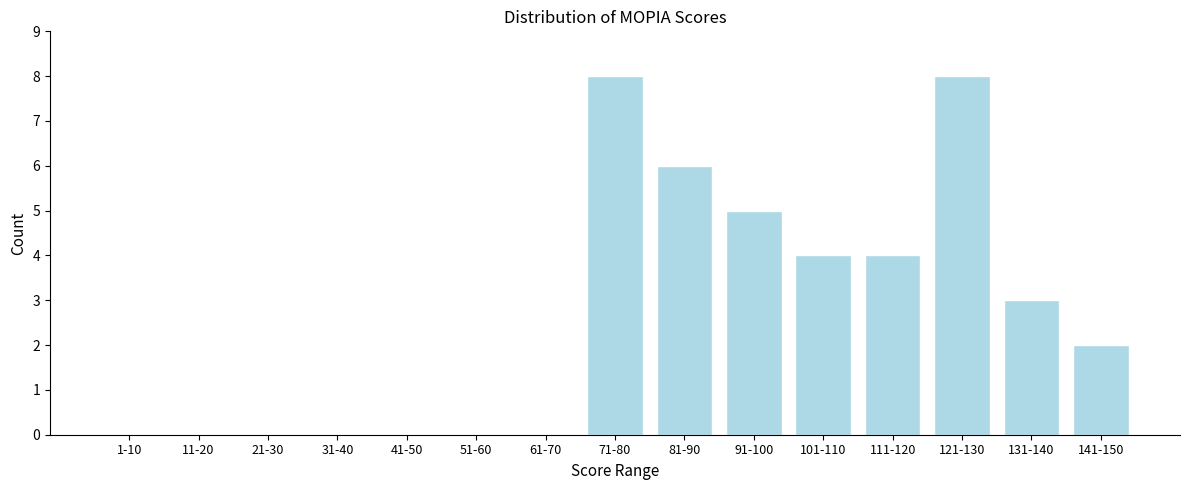

Reading left to right, what are all the values shown in this chart?

1-10=0	11-20=0	21-30=0	31-40=0	41-50=0	51-60=0	61-70=0	71-80=8	81-90=6	91-100=5	101-110=4	111-120=4	121-130=8	131-140=3	141-150=2